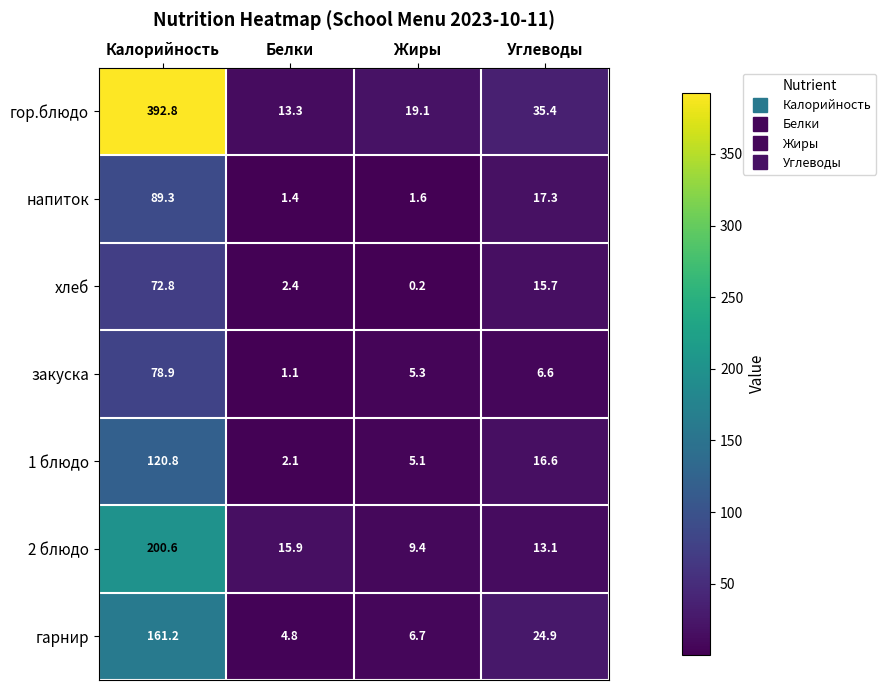

Reading right to left, what are all the values shown in this chart?

гор.блюдо: 35.4	19.1	13.3	392.8
напиток: 17.3	1.6	1.4	89.3
хлеб: 15.7	0.2	2.4	72.8
закуска: 6.6	5.3	1.1	78.9
1 блюдо: 16.6	5.1	2.1	120.8
2 блюдо: 13.1	9.4	15.9	200.6
гарнир: 24.9	6.7	4.8	161.2